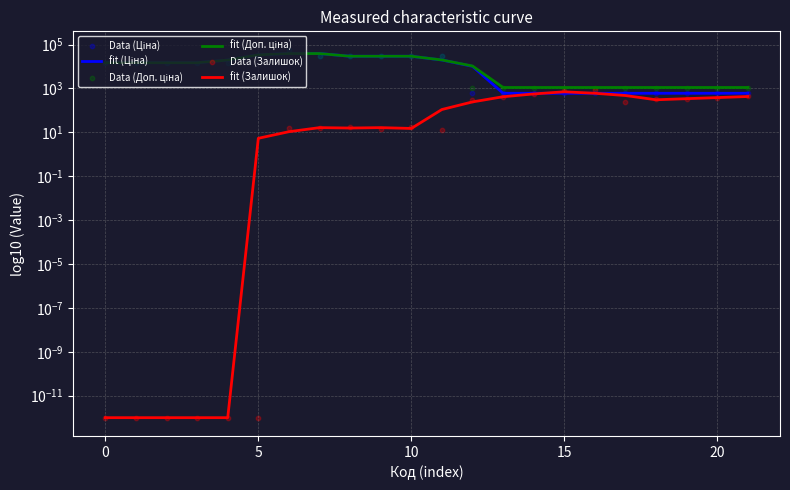

At how many categories does at least one series exceed 14200?

12